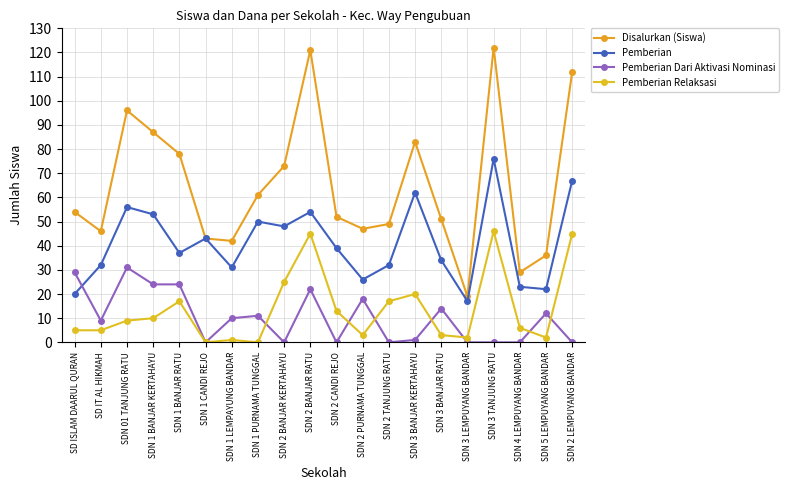

Is the value of Pemberian Relaksasi at SDN 2 BANJAR RATU greater than the value of Pemberian at SDN 1 CANDI REJO?

Yes